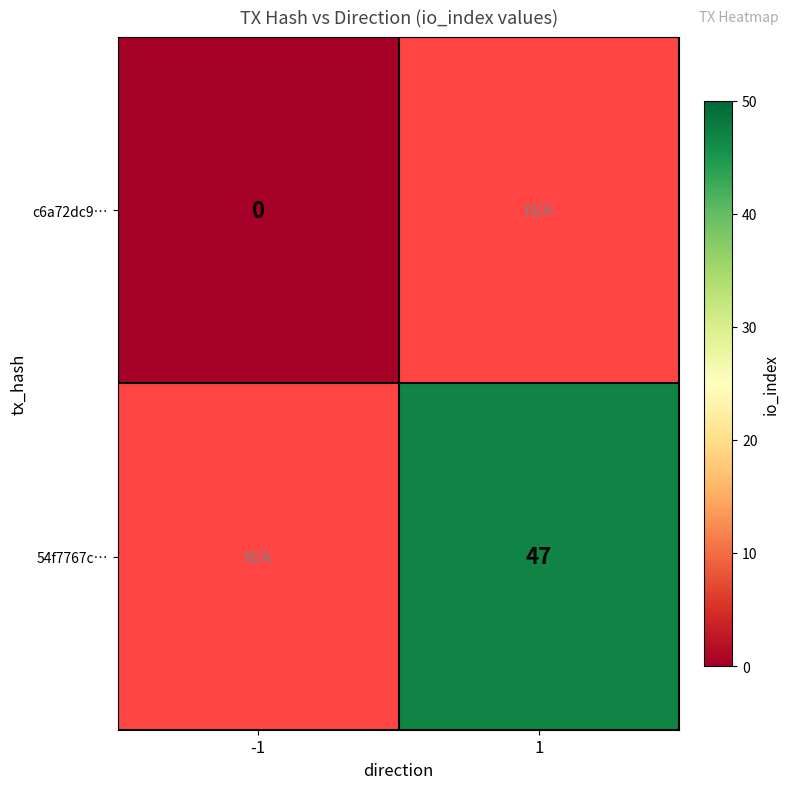

True or false: 54f7767c… has a value of 20 at 1.

False